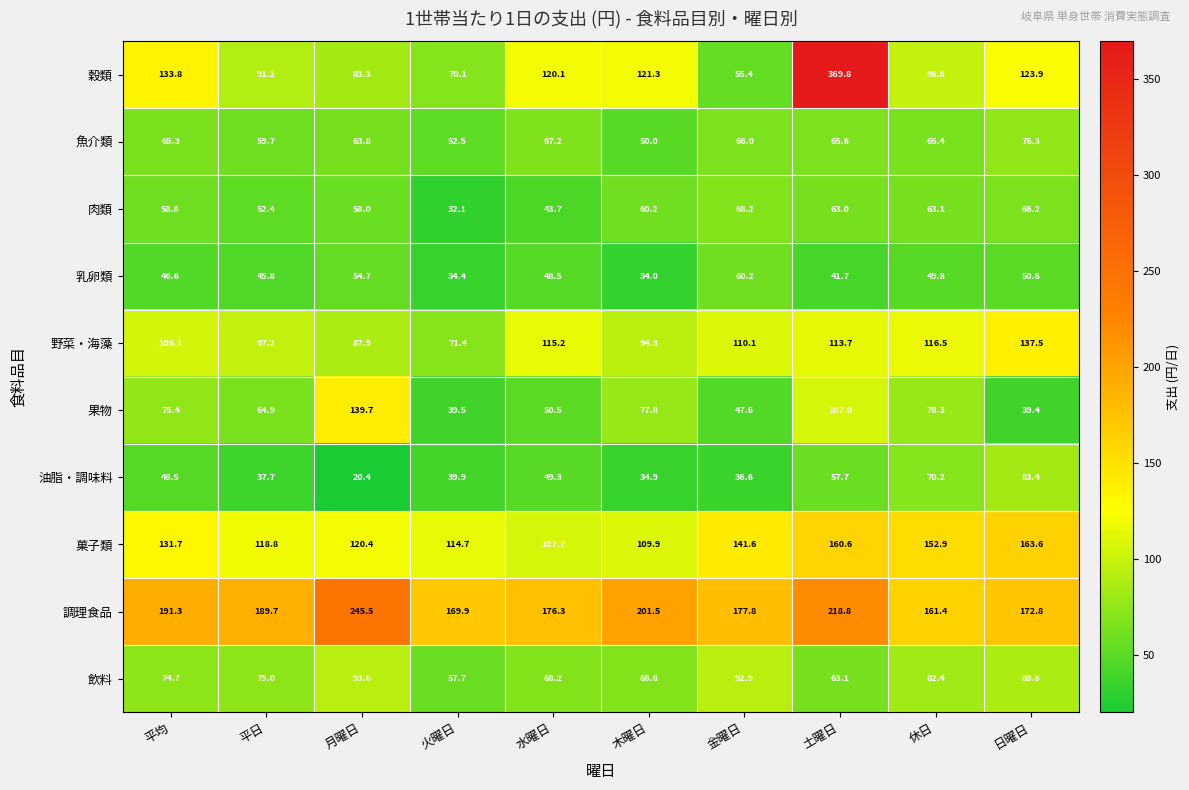

Which label corresponds to the smallest value in the chart?

月曜日